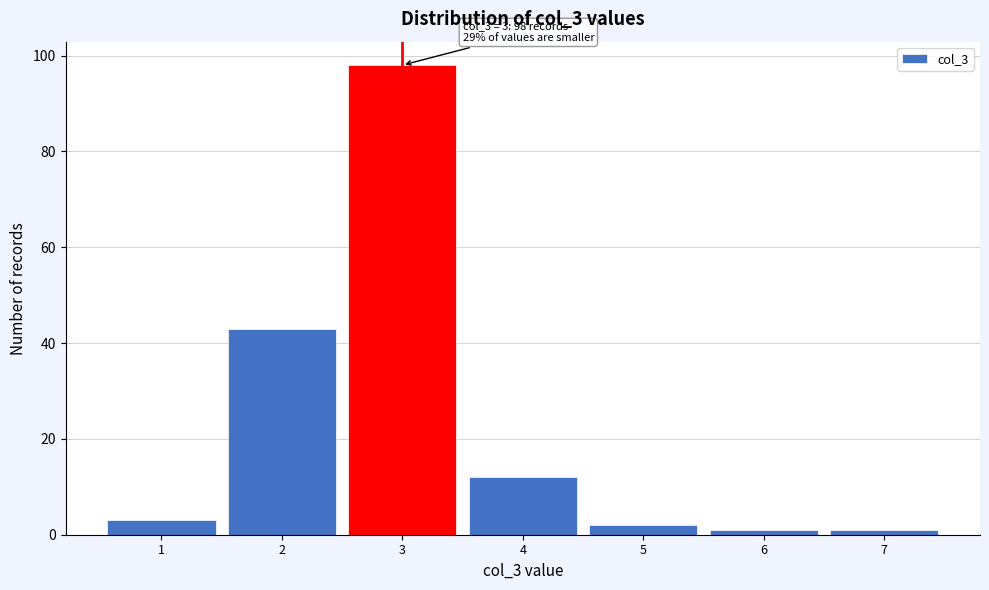

Which range on the x-axis has the tallest bar?

2.5 to 3.5